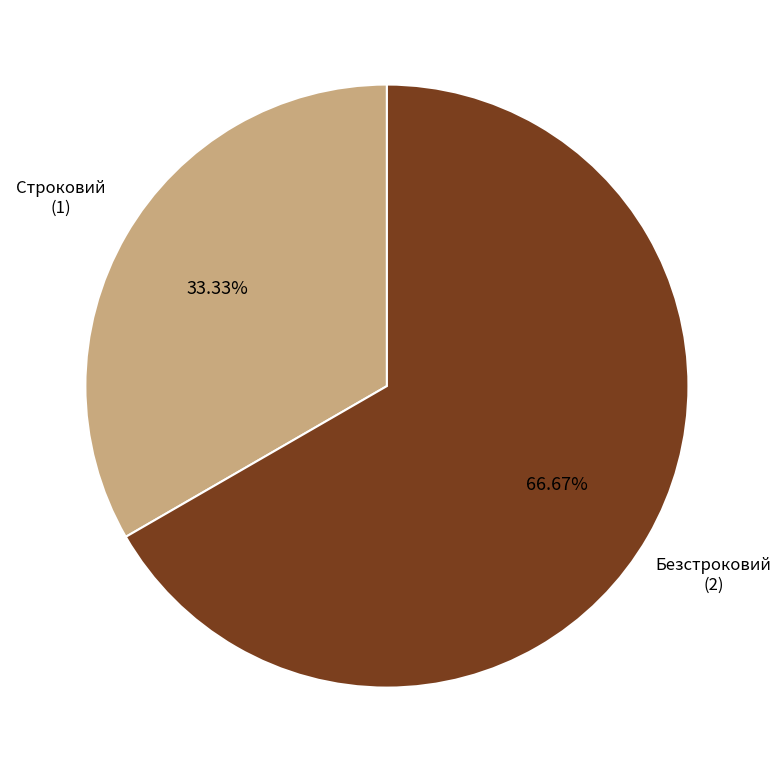

Does any single category account for the majority?

Yes